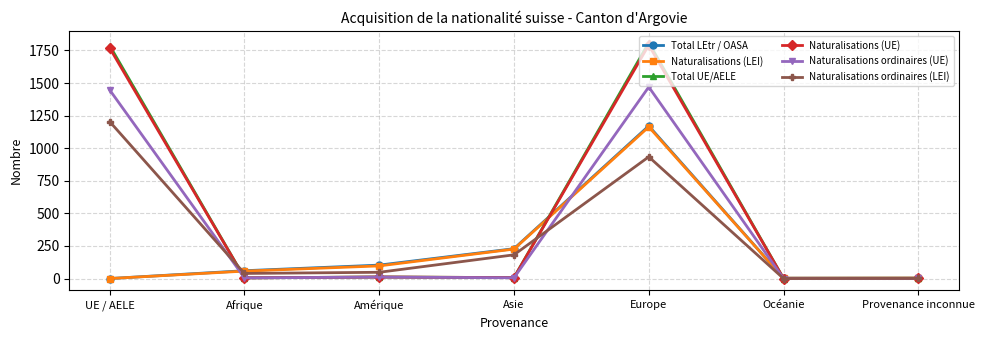

What is the maximum value shown in the chart?

1810